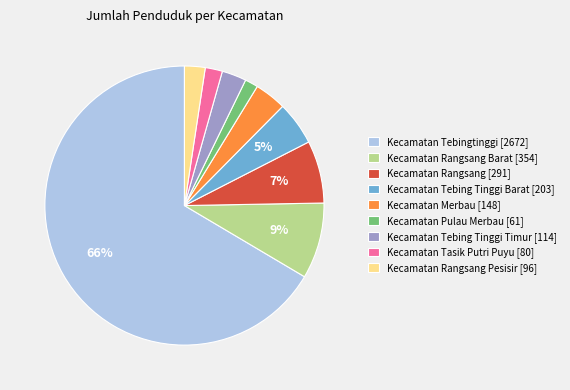

Which has a higher value, Kecamatan Tasik Putri Puyu [80] or Kecamatan Tebing Tinggi Timur [114]?

Kecamatan Tebing Tinggi Timur [114]